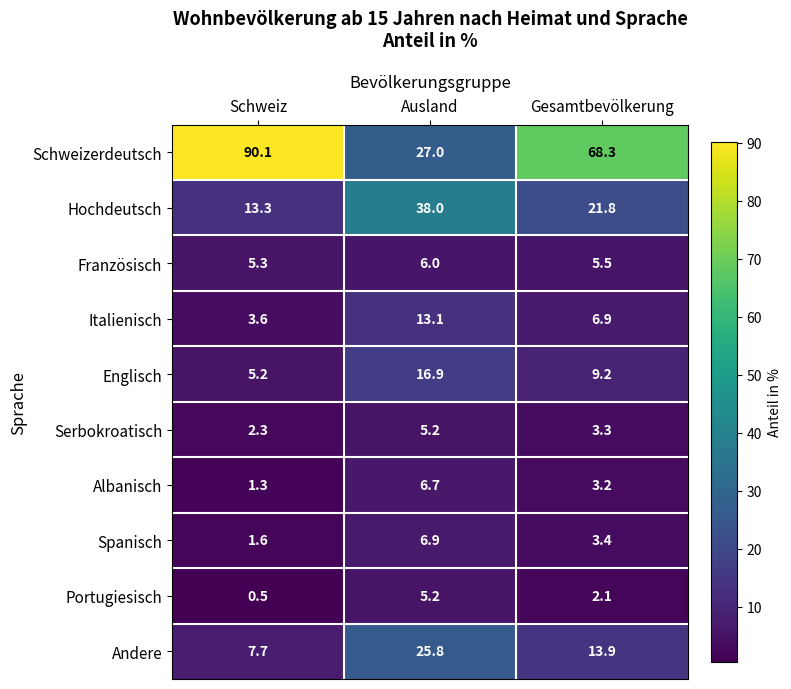

Reading left to right, extract all data points from this chart.

Schweizerdeutsch: Schweiz=90.1	Ausland=27.0	Gesamtbevölkerung=68.3
Hochdeutsch: Schweiz=13.3	Ausland=38.0	Gesamtbevölkerung=21.8
Französisch: Schweiz=5.3	Ausland=6.0	Gesamtbevölkerung=5.5
Italienisch: Schweiz=3.6	Ausland=13.1	Gesamtbevölkerung=6.9
Englisch: Schweiz=5.2	Ausland=16.9	Gesamtbevölkerung=9.2
Serbokroatisch: Schweiz=2.3	Ausland=5.2	Gesamtbevölkerung=3.3
Albanisch: Schweiz=1.3	Ausland=6.7	Gesamtbevölkerung=3.2
Spanisch: Schweiz=1.6	Ausland=6.9	Gesamtbevölkerung=3.4
Portugiesisch: Schweiz=0.5	Ausland=5.2	Gesamtbevölkerung=2.1
Andere: Schweiz=7.7	Ausland=25.8	Gesamtbevölkerung=13.9